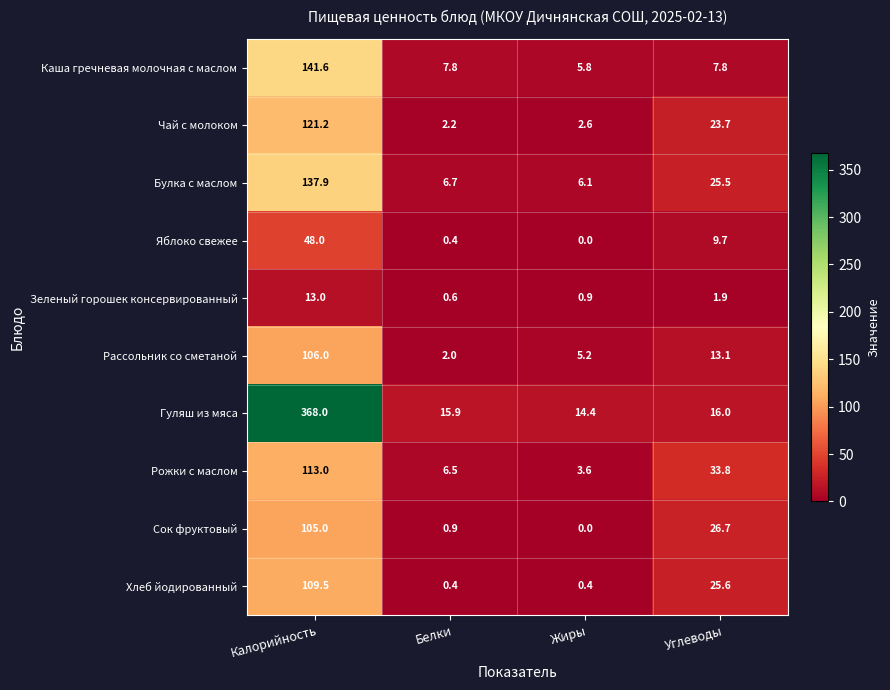

What is the difference between the Яблоко свежее values at Жиры and Углеводы?

9.7